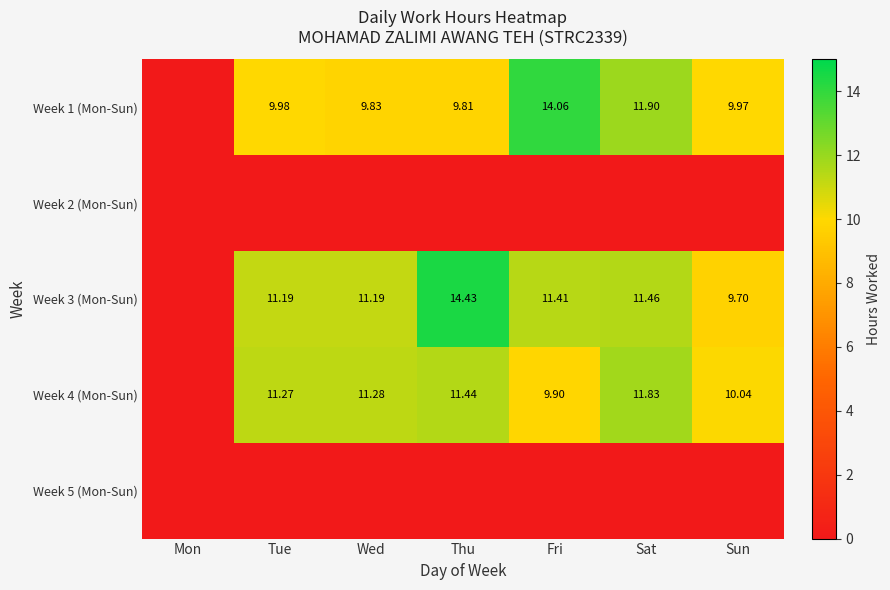

What is the difference between the highest and lowest values at Fri?

14.1